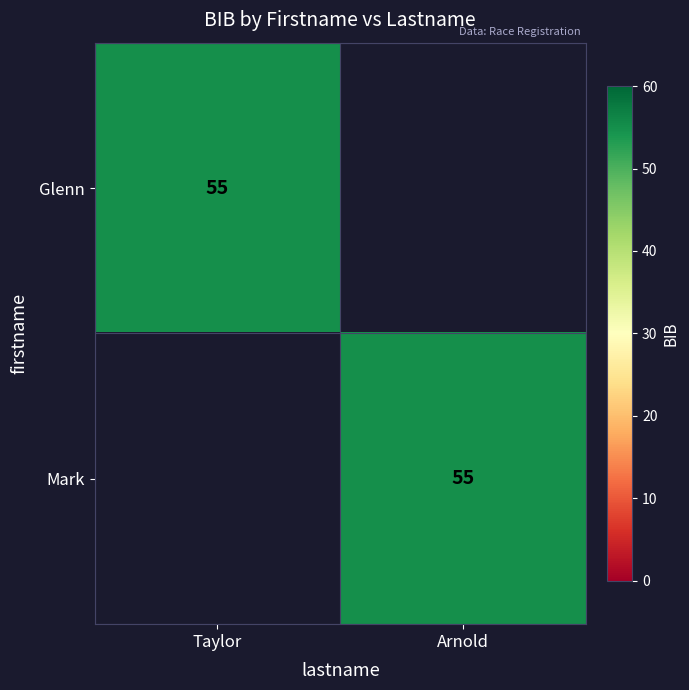

The Glenn series shows 55 at Taylor. True or false?

True